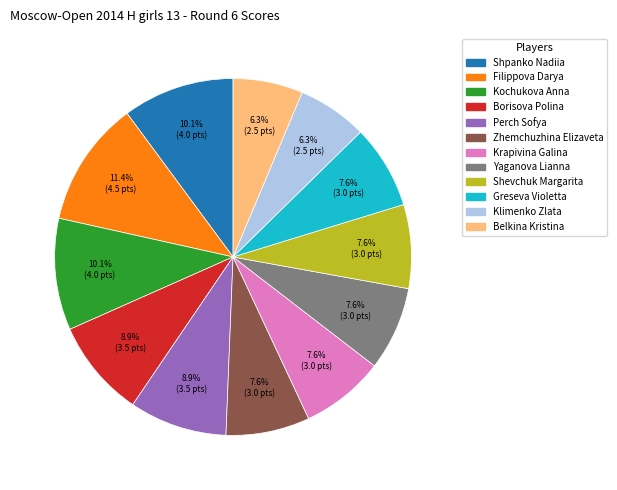

Is there a majority slice in this chart?

No